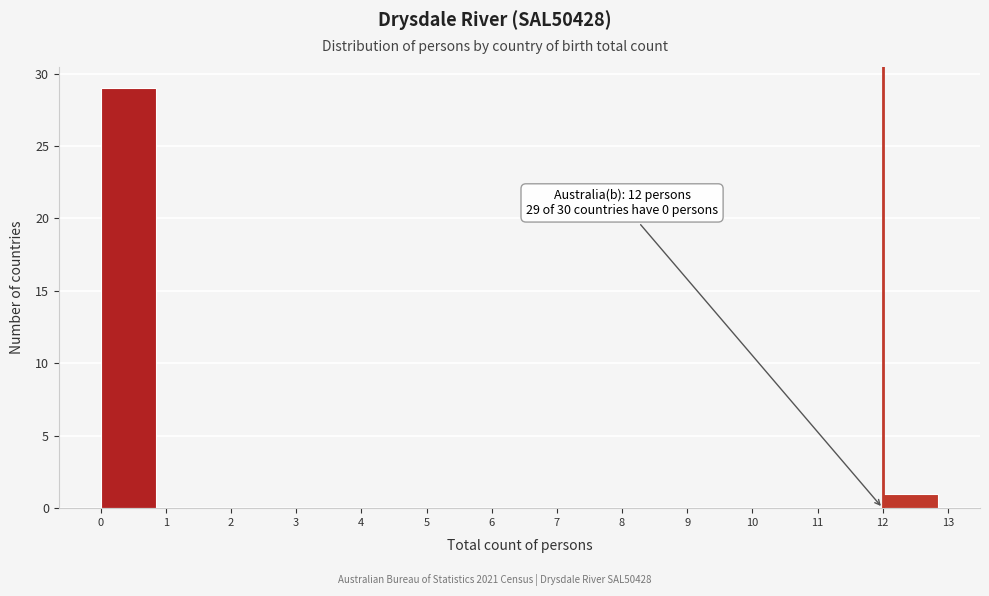

Over which range of the x-axis is the bar tallest?

0 to 1